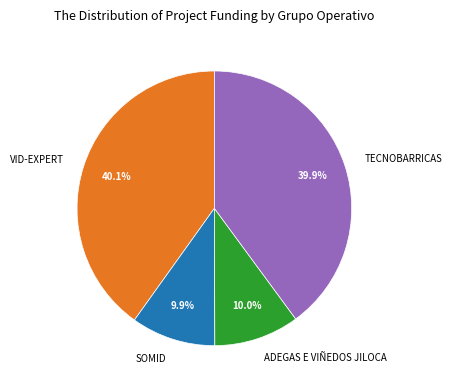

Is it true that VID-EXPERT is 55% of the pie?

False